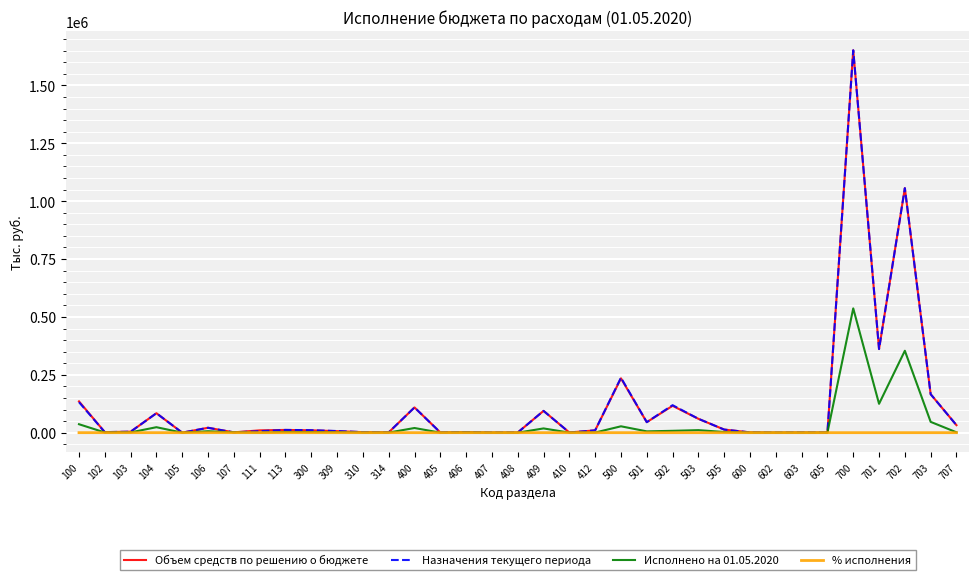

Is the value of Назначения текущего периода at 400 greater than the value of Исполнено на 01.05.2020 at 605?

Yes